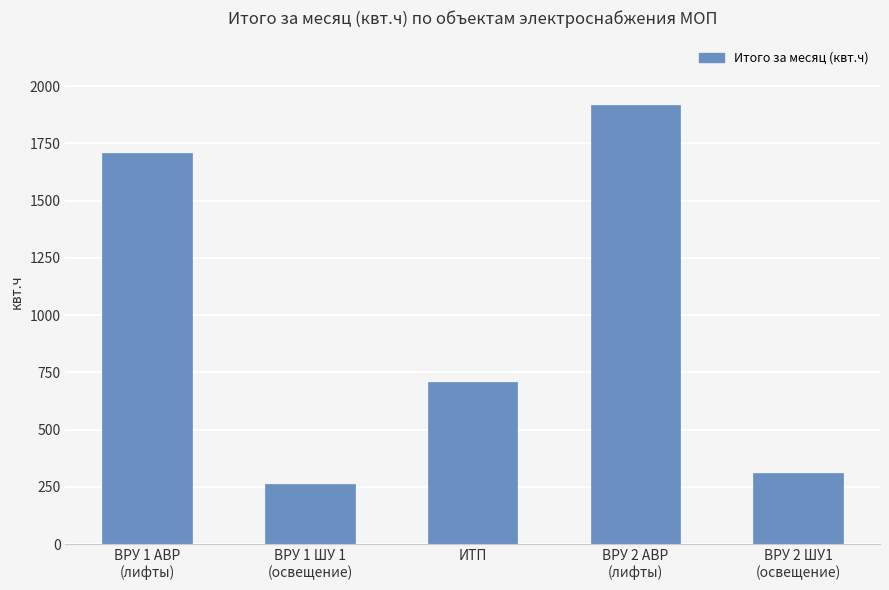

Reading left to right, list all the values displayed in this chart.

1710	261	708	1920	309